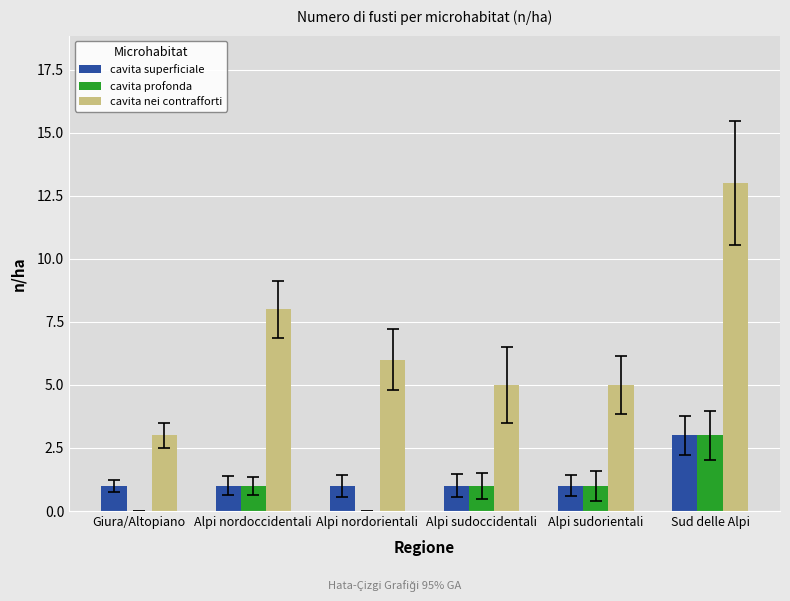

Reading left to right, transcribe all the data shown in this chart.

cavita superficiale: 1	1	1	1	1	3
cavita profonda: 0	1	0	1	1	3
cavita nei contrafforti: 3	8	6	5	5	13